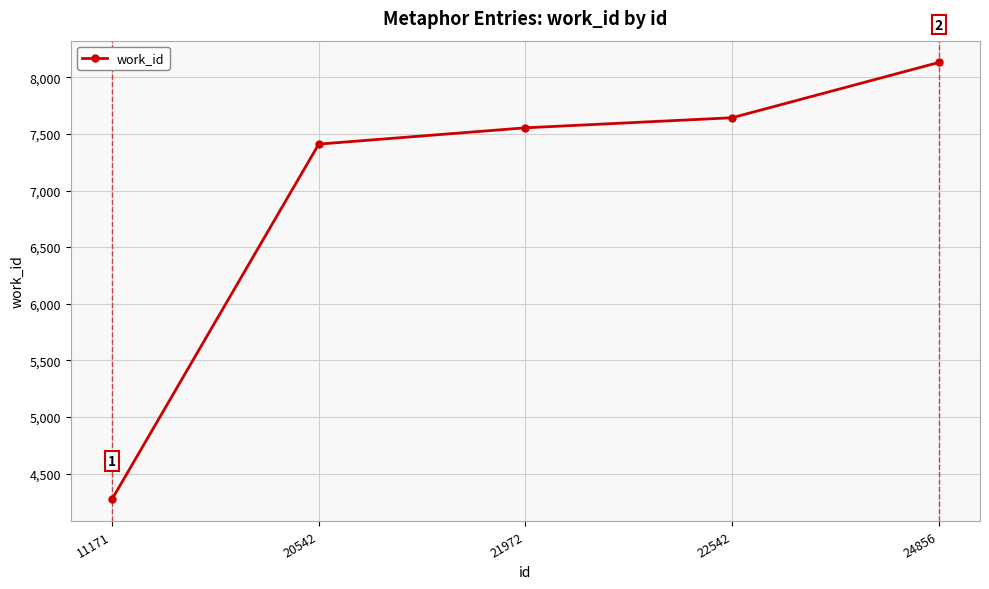

How many data points does each series have?

5